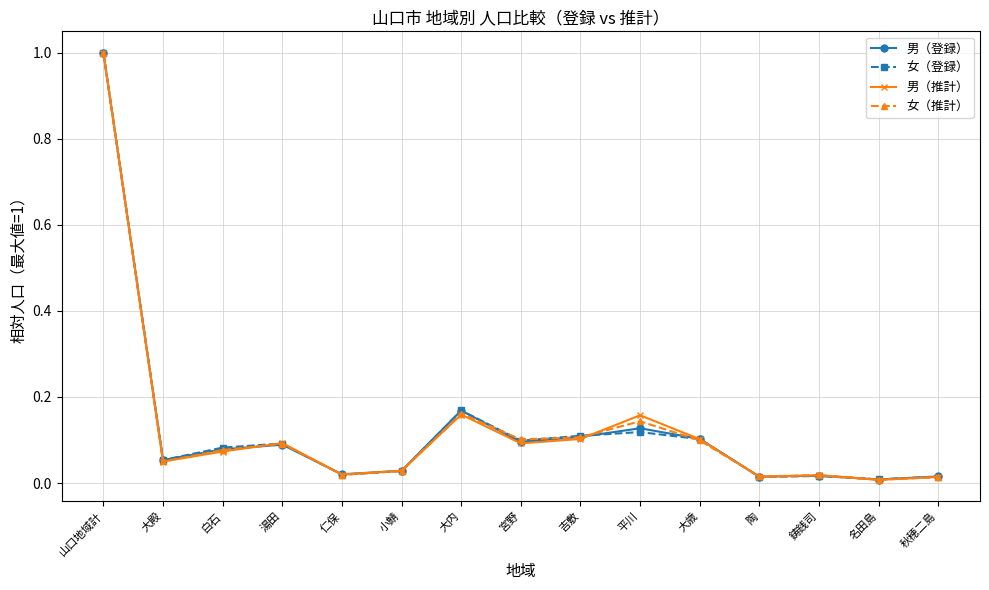

What is the total value across all series at 宮野?

0.4